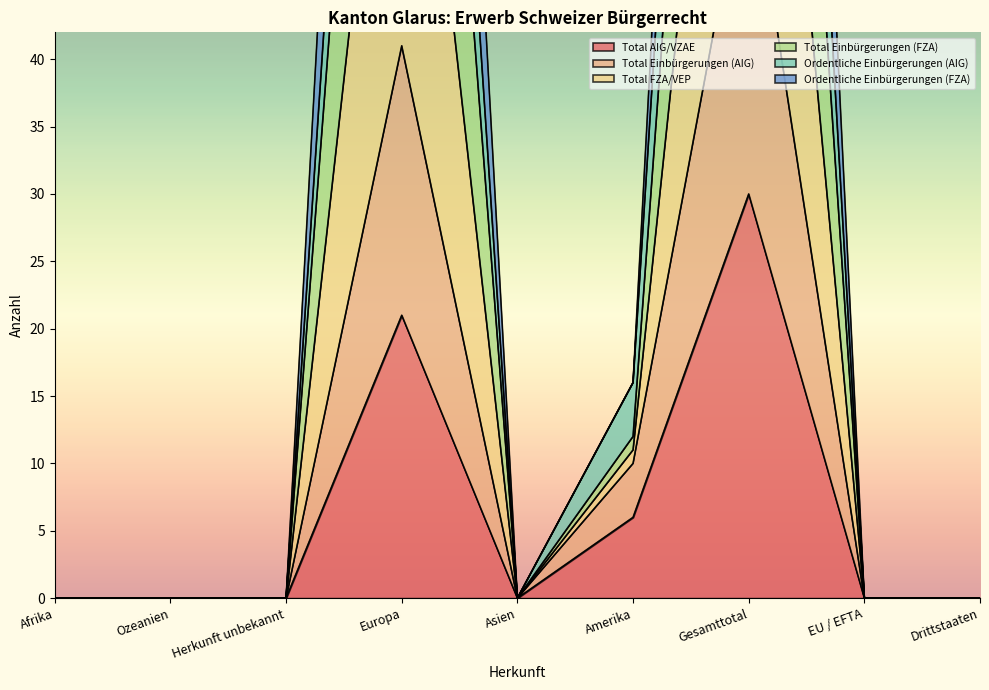

What are all the series names shown in the legend?

Total AIG/VZAE, Total Einbürgerungen (AIG), Total FZA/VEP, Total Einbürgerungen (FZA), Ordentliche Einbürgerungen (AIG), Ordentliche Einbürgerungen (FZA)